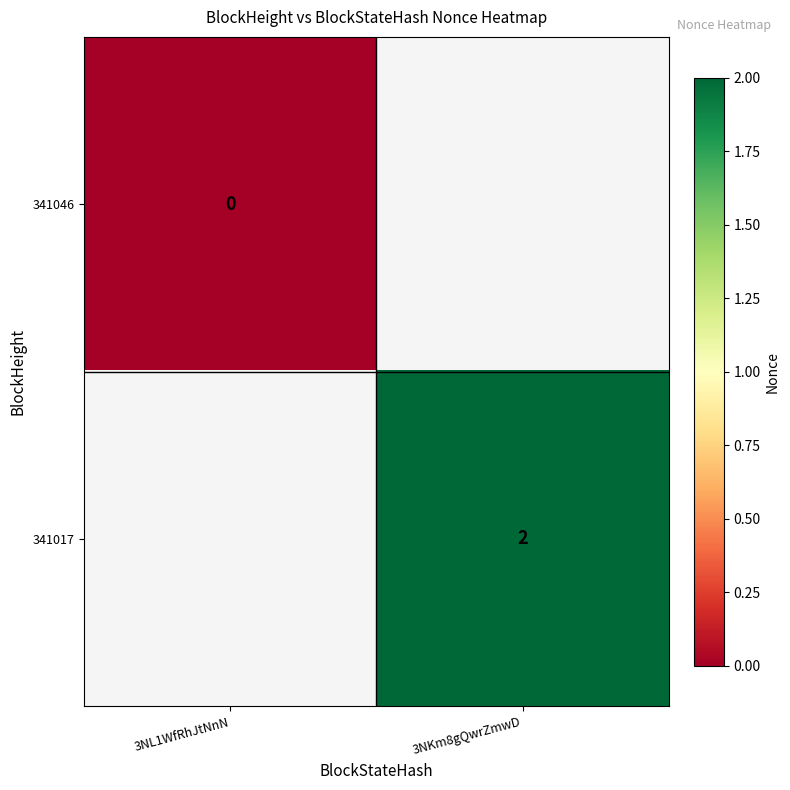

Is the value of 341046 at 3NL1WfRhJtNnN greater than the value of 341017 at 3NKm8gQwrZmwD?

No